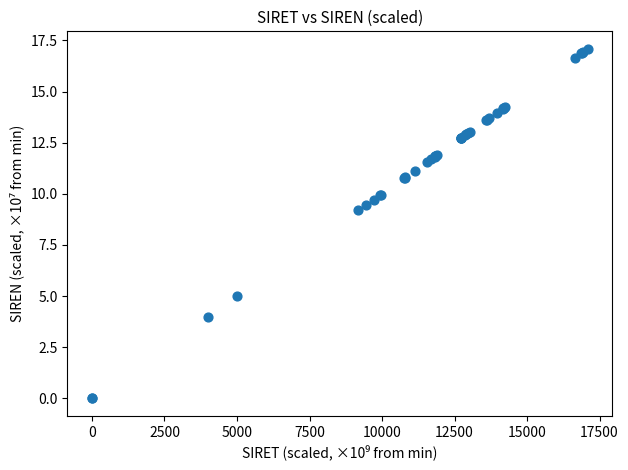

What Y value in the scatter plot is closest to 8?

9.2